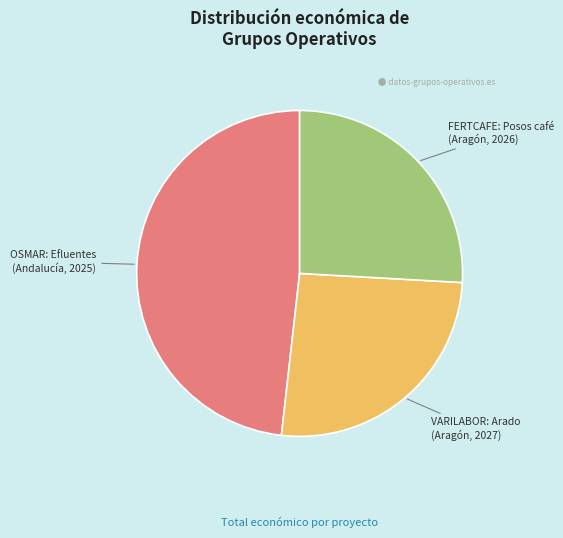

What is the ratio of the value at FERTCAFE: Posos café (Aragón, 2026) to the value at OSMAR: Efluentes (Andalucía, 2025)?

0.5